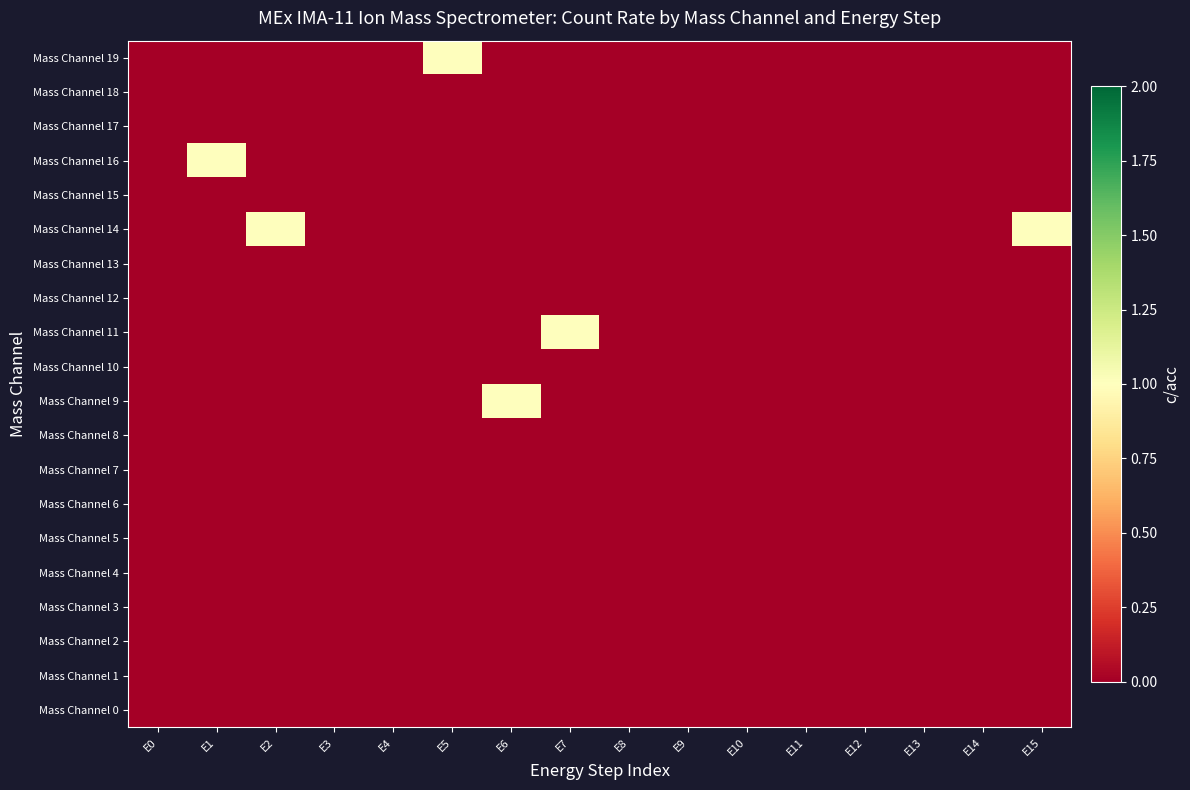

At how many categories does at least one series exceed 0?

6